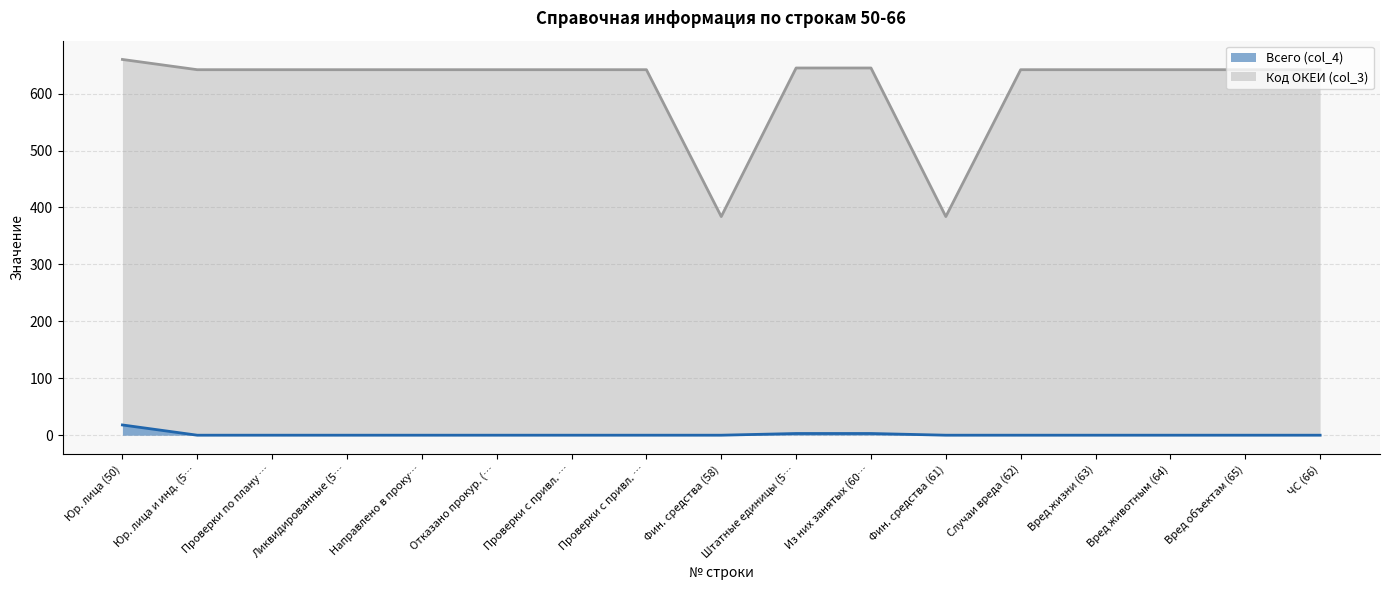

How many values in the Всего (col_4) series exceed 0?

3